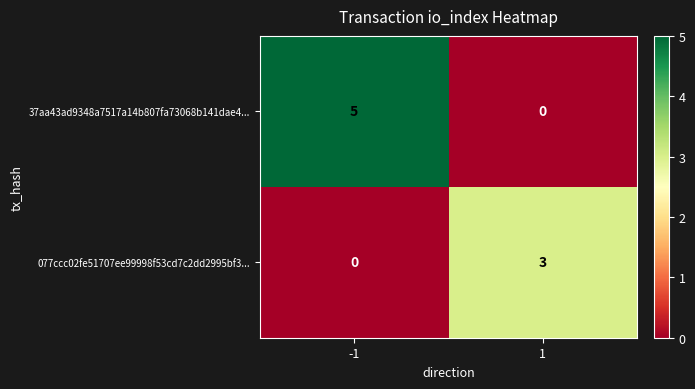

What is the greatest value displayed?

5